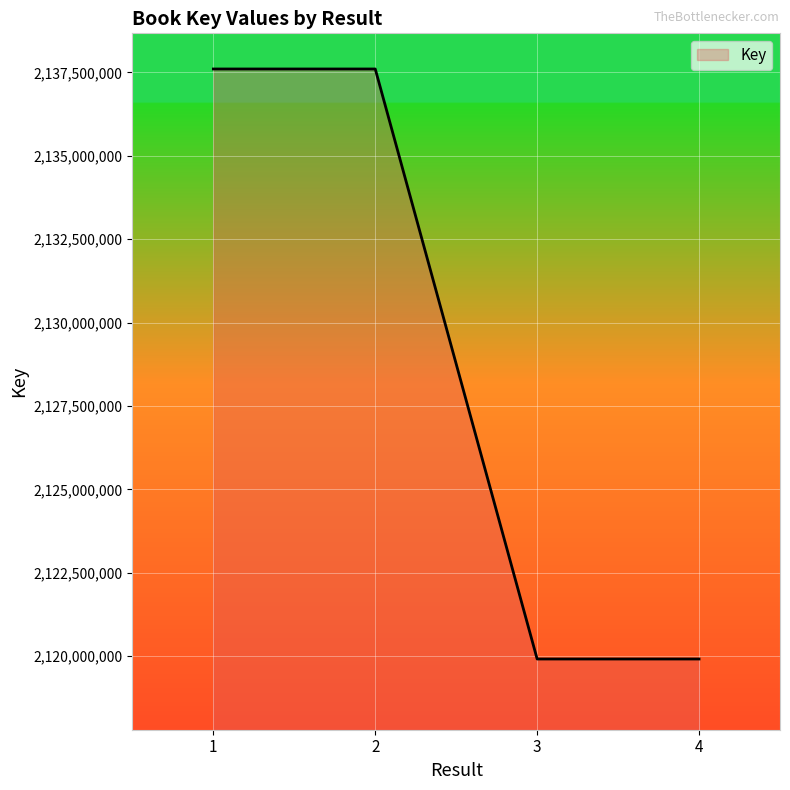

What is the change in value from 2 to 4?

-17686873